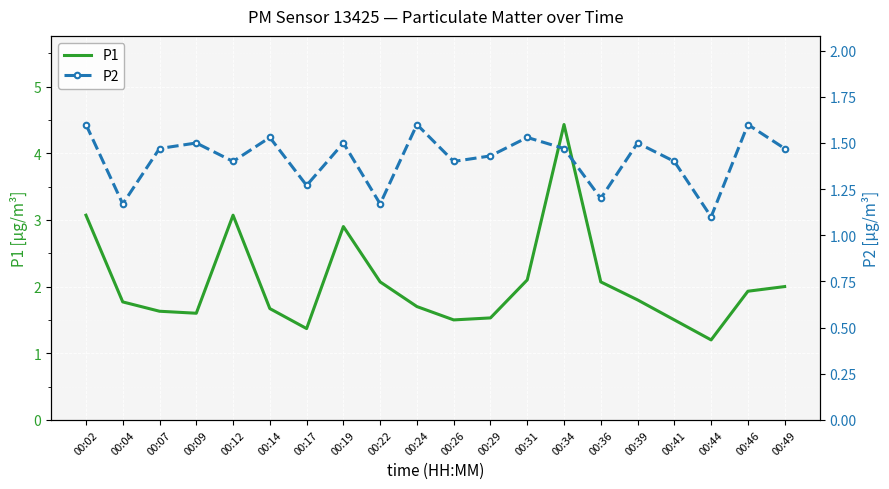

Reading left to right, transcribe all the data shown in this chart.

P1: 00:02=3.1	00:04=1.8	00:07=1.6	00:09=1.6	00:12=3.1	00:14=1.7	00:17=1.4	00:19=2.9	00:22=2.1	00:24=1.7	00:26=1.5	00:29=1.5	00:31=2.1	00:34=4.4	00:36=2.1	00:39=1.8	00:41=1.5	00:44=1.2	00:46=1.9	00:49=2.0
P2: 00:02=1.6	00:04=1.2	00:07=1.5	00:09=1.5	00:12=1.4	00:14=1.5	00:17=1.3	00:19=1.5	00:22=1.2	00:24=1.6	00:26=1.4	00:29=1.4	00:31=1.5	00:34=1.5	00:36=1.2	00:39=1.5	00:41=1.4	00:44=1.1	00:46=1.6	00:49=1.5